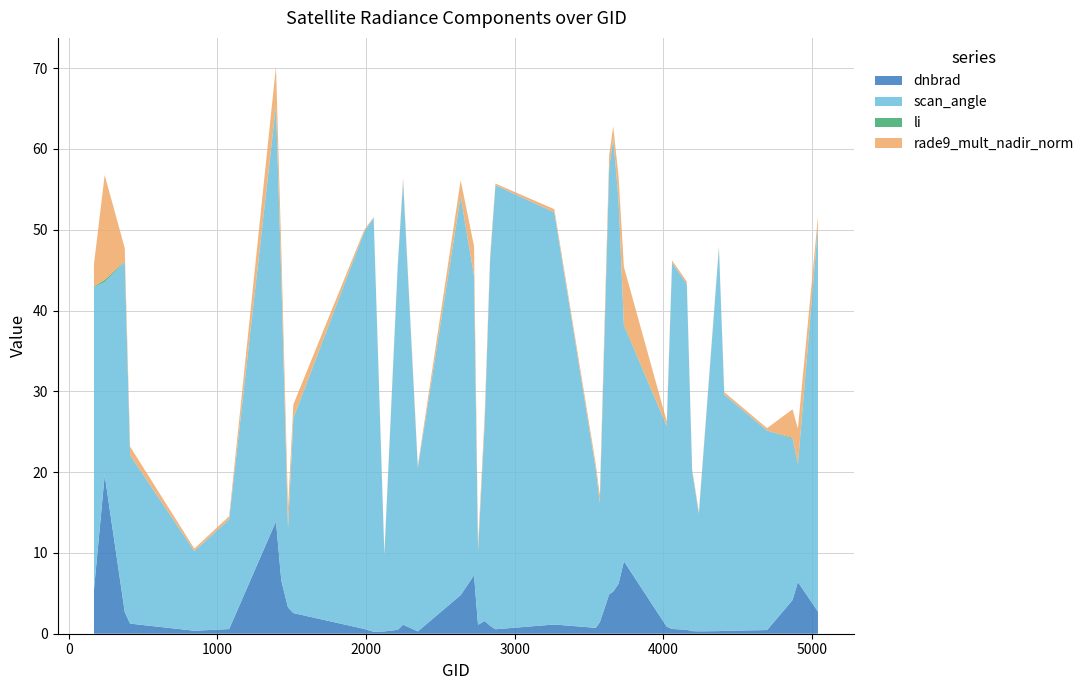

Reading left to right, extract all data points from this chart.

dnbrad: 5.4	19.6	2.7	1.3	0.4	0.6	13.9	6.6	3.2	2.6	0.6	0.2	0.3	0.5	1.1	0.3	4.8	7.2	1.1	1.6	1.0	0.6	1.1	0.7	1.4	4.9	5.2	6.2	9.0	0.9	0.6	0.5	0.3	0.3	0.3	0.4	0.5	4.2	6.4	2.7
scan_angle: 37.5	23.9	43.3	20.8	9.9	13.6	51.3	37.3	9.8	24.1	49.2	51.3	9.5	45.0	54.9	20.3	49.2	37.0	9.0	24.6	45.2	55.0	51.0	19.6	14.7	52.6	56.0	47.4	29.1	24.8	45.3	42.8	19.8	14.5	47.5	29.2	24.7	19.9	14.4	47.5
li: 0.1	0.3	0.1	0.0	0.0	0.0	0.2	0.2	0.1	0.1	0.0	0.0	0.0	0.0	0.0	0.0	0.1	0.1	0.0	0.0	0.0	0.0	0.0	0.0	0.0	0.2	0.1	0.2	0.2	0.0	0.0	0.0	0.0	0.0	0.0	0.0	0.0	0.1	0.2	0.1
rade9_mult_nadir_norm: 2.8	13.0	1.6	1.1	0.3	0.4	4.8	3.3	2.5	1.7	0.2	0.1	0.2	0.2	0.4	0.2	2.0	3.7	0.9	1.0	0.5	0.2	0.4	0.6	1.0	1.6	1.5	2.8	7.2	0.6	0.3	0.3	0.3	0.2	0.1	0.3	0.3	3.5	4.4	1.2